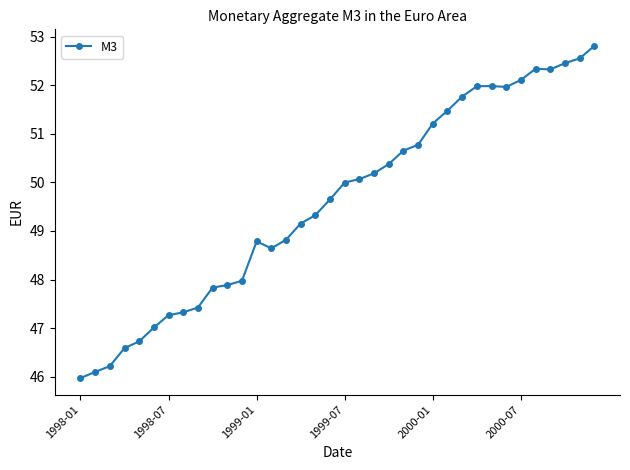

What is the value of the 20th point from the left?

50.1